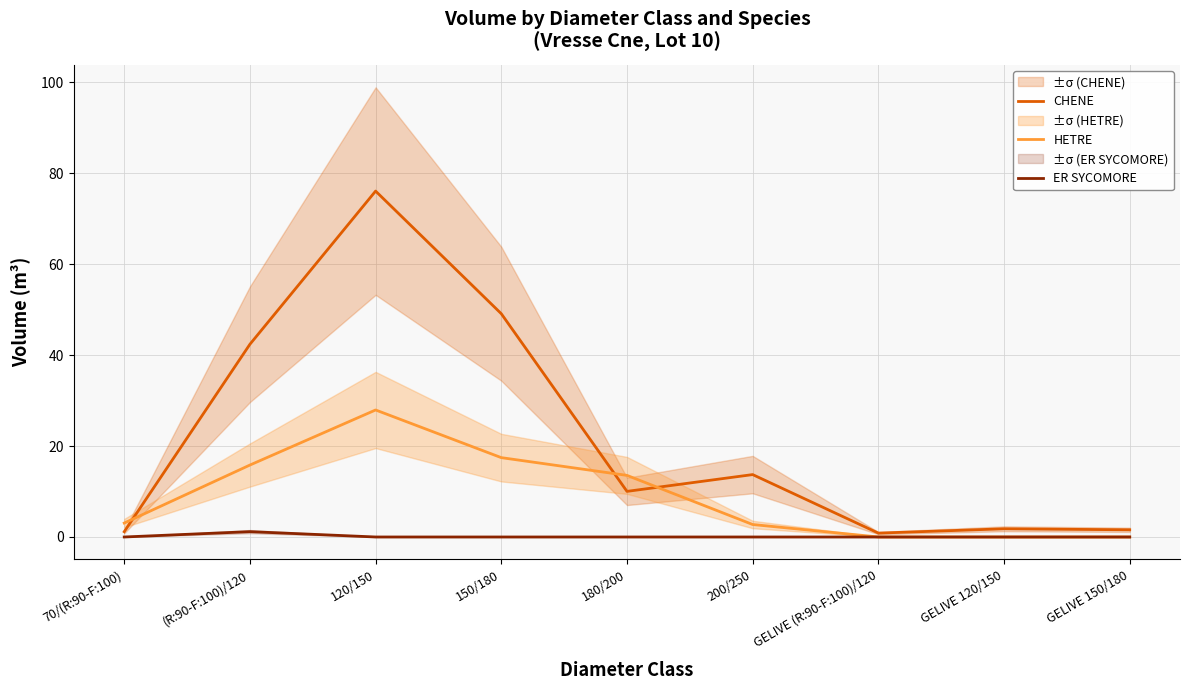

Which category has the lowest value in the ER SYCOMORE series?

70/(R:90-F:100)